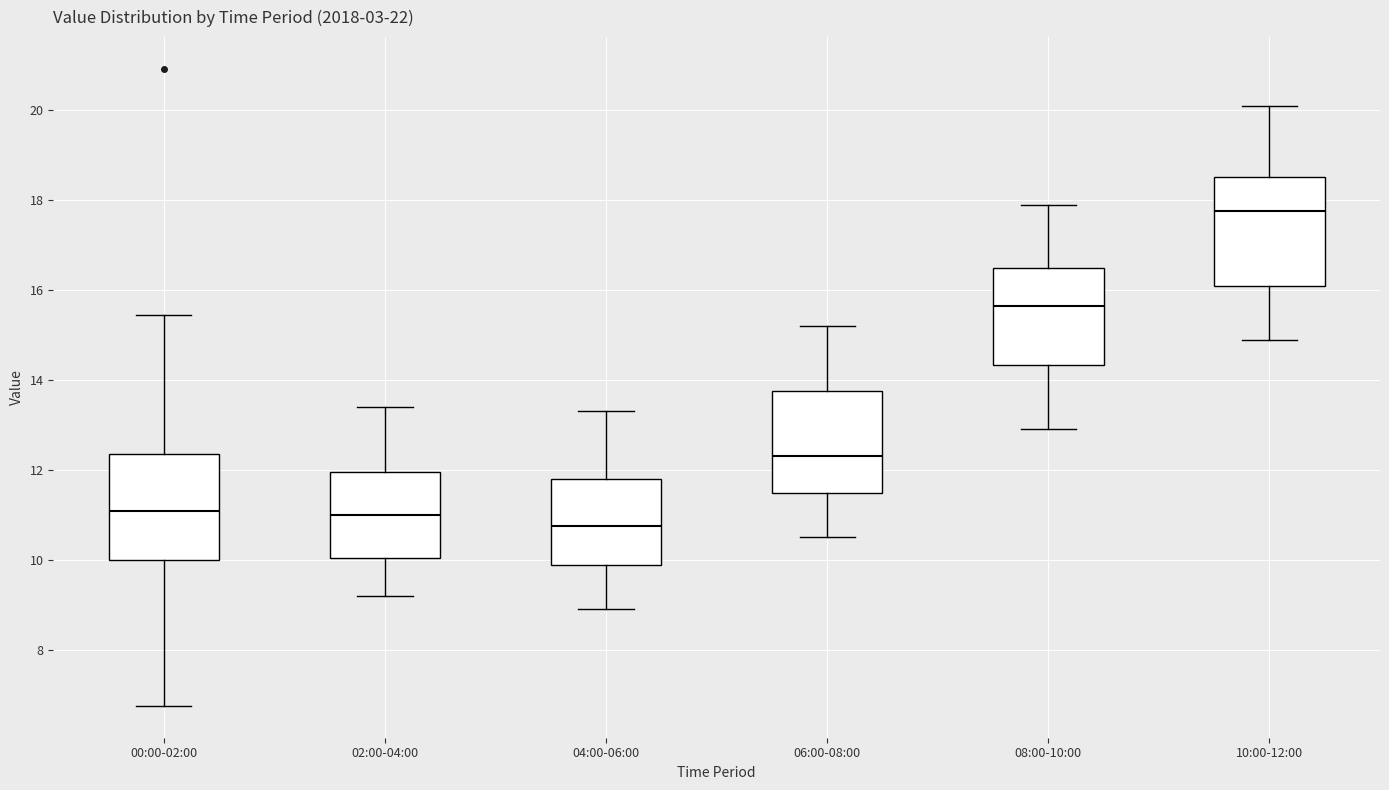

Where does the upper whisker of the box for 08:00-10:00 end on the y-axis? The values are not printed on the chart, so give them approximately, as read against the axis.

18.0